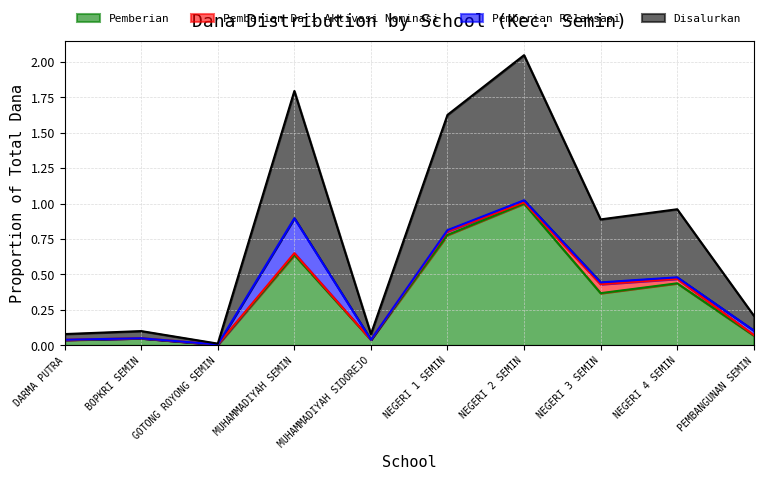

At which category is the sum across all series the highest?

NEGERI 2 SEMIN